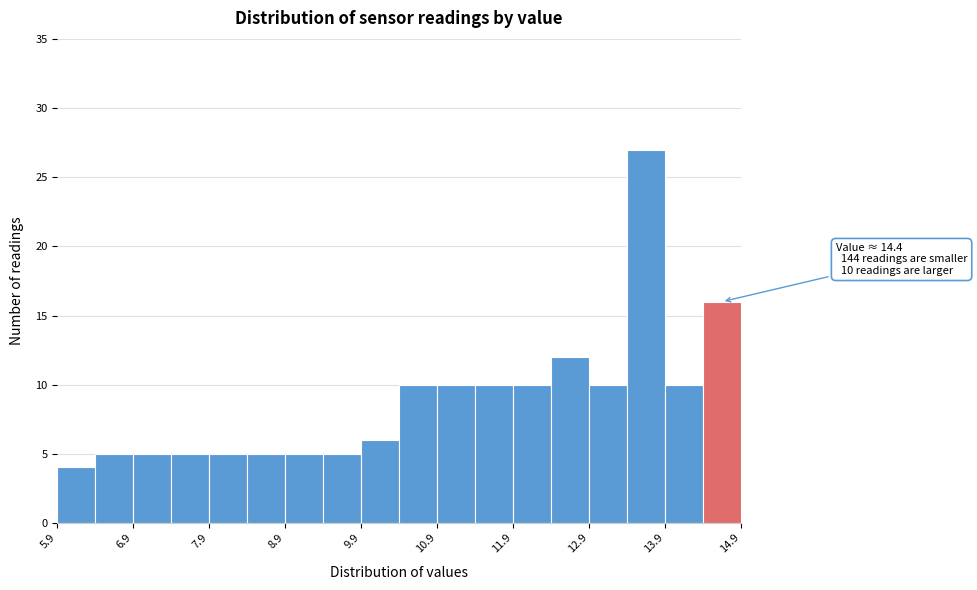

Which range on the x-axis has the tallest bar?

13.4 to 13.9